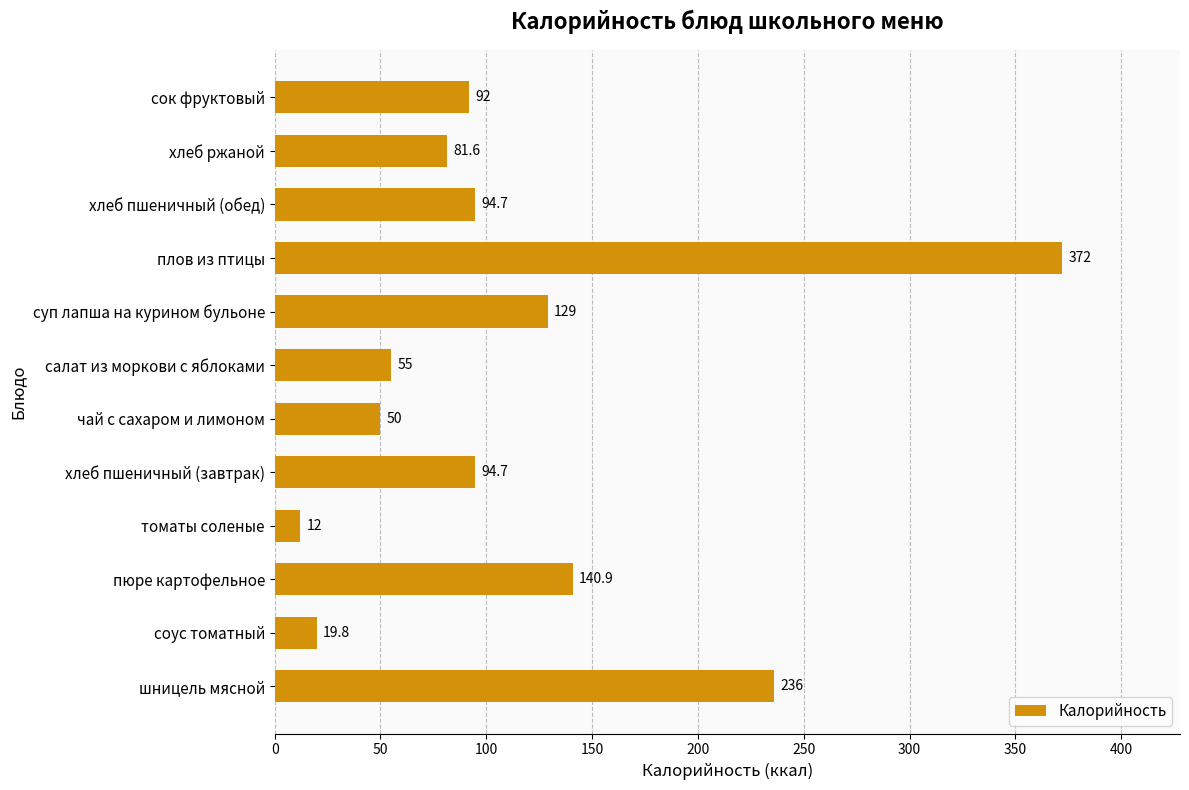

What is the sum of all values?

1377.7